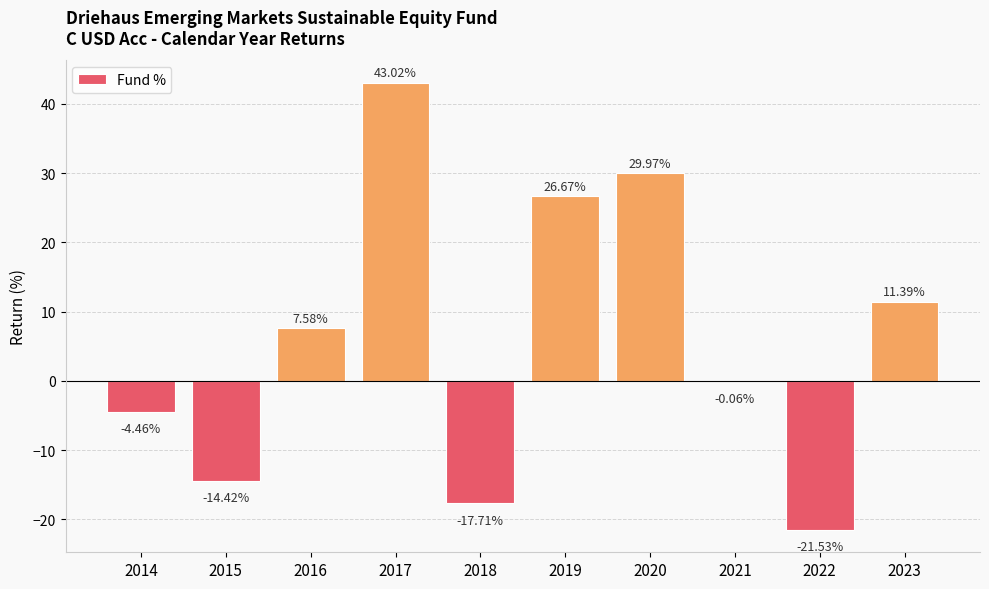

How many data points are above 7?

5